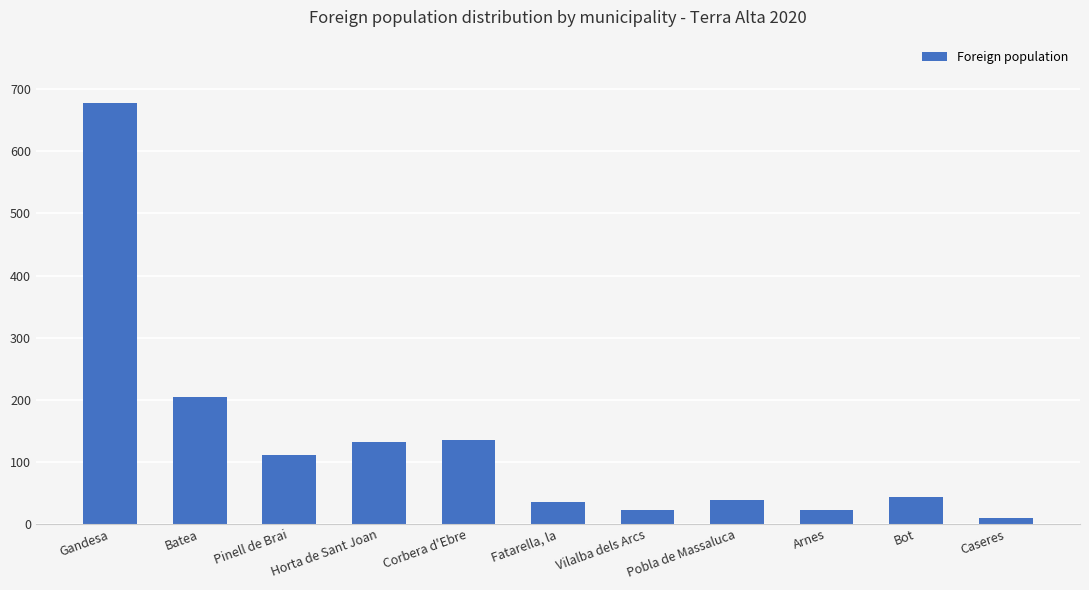

What is the minimum value shown in the chart?

9